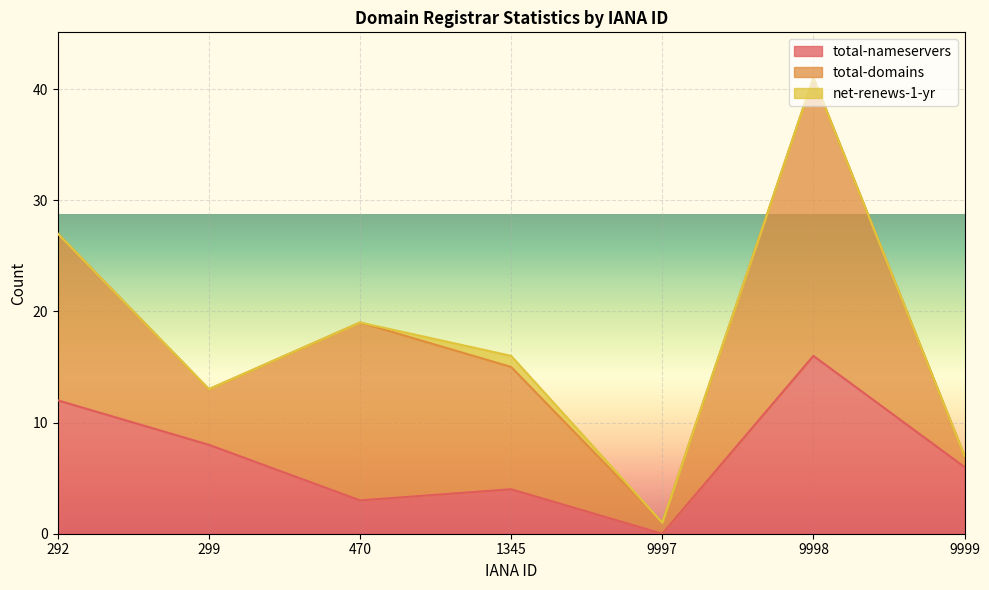

Which label corresponds to the smallest value in the chart?

9997